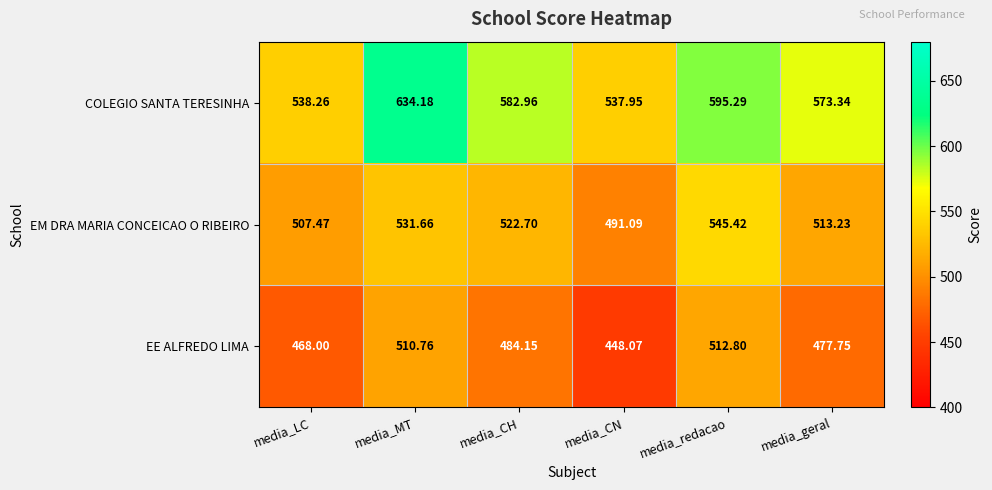

At media_geral, list the series in order from smallest to largest.

EE ALFREDO LIMA, EM DRA MARIA CONCEICAO O RIBEIRO, COLEGIO SANTA TERESINHA